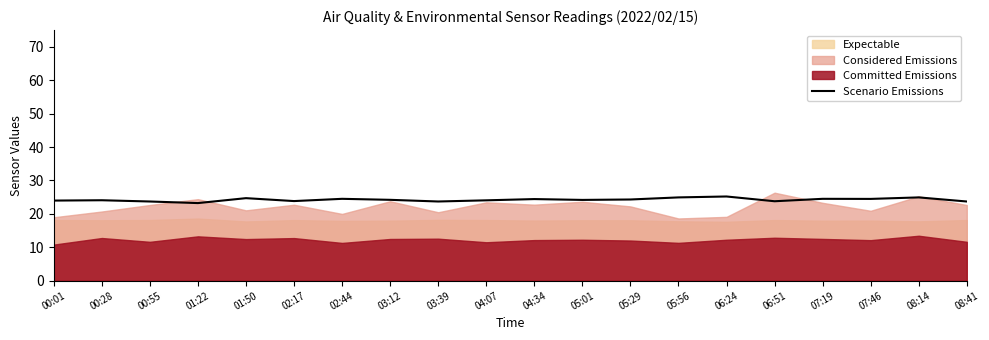

Reading right to left, list all the values displayed in this chart.

08:41=23.7	08:14=24.9	07:46=24.5	07:19=24.5	06:51=23.8	06:24=25.2	05:56=24.9	05:29=24.3	05:01=24.2	04:34=24.4	04:07=24.0	03:39=23.7	03:12=24.2	02:44=24.5	02:17=23.8	01:50=24.7	01:22=23.2	00:55=23.7	00:28=24.1	00:01=24.0